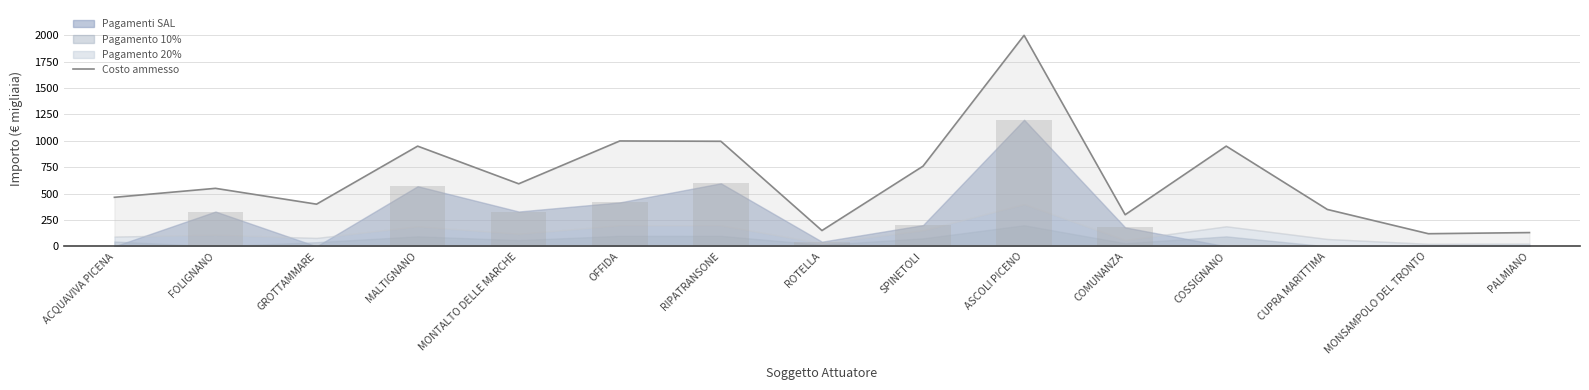

What is the difference between the second highest and second lowest values?

868.2